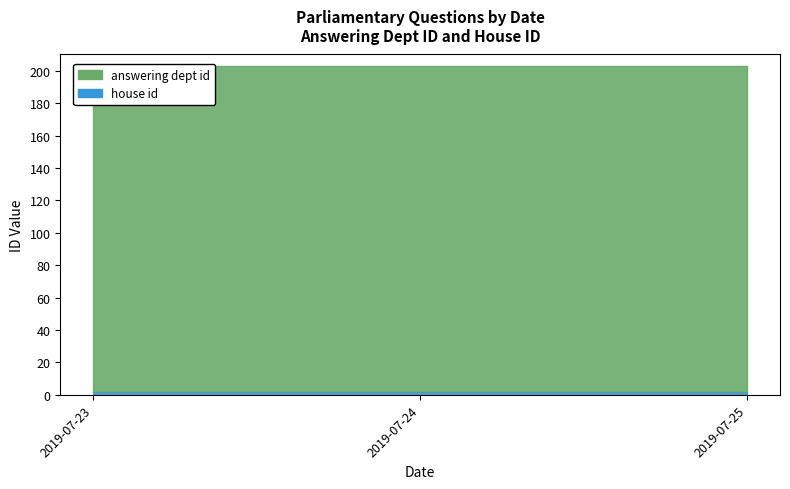

True or false: house id has a value of 1 at 2019-07-24.

False